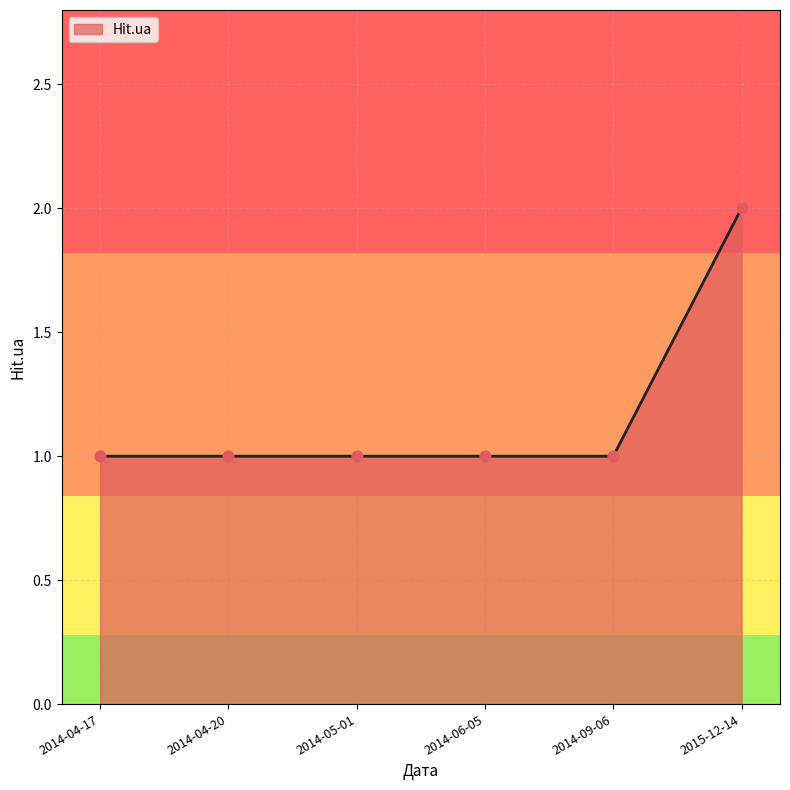

Between 2014-04-17 and 2015-12-14, which is larger?

2015-12-14